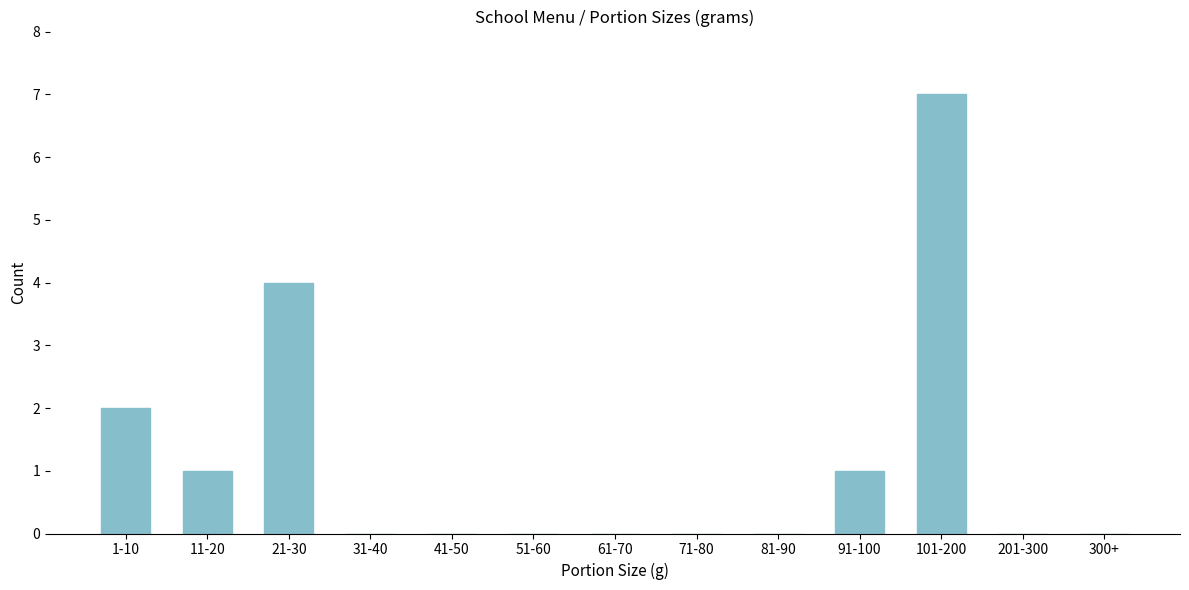

Reading right to left, extract all data points from this chart.

300+=0	201-300=0	101-200=7	91-100=1	81-90=0	71-80=0	61-70=0	51-60=0	41-50=0	31-40=0	21-30=4	11-20=1	1-10=2